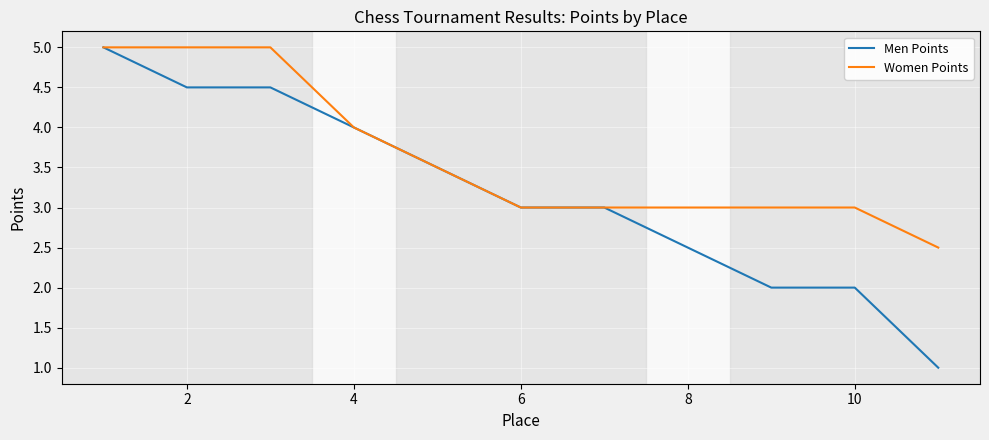

Reading right to left, what are all the values shown in this chart?

Men Points: 1.0	2.0	2.0	2.5	3.0	3.0	3.5	4.0	4.5	4.5	5.0
Women Points: 2.5	3.0	3.0	3.0	3.0	3.0	3.5	4.0	5.0	5.0	5.0